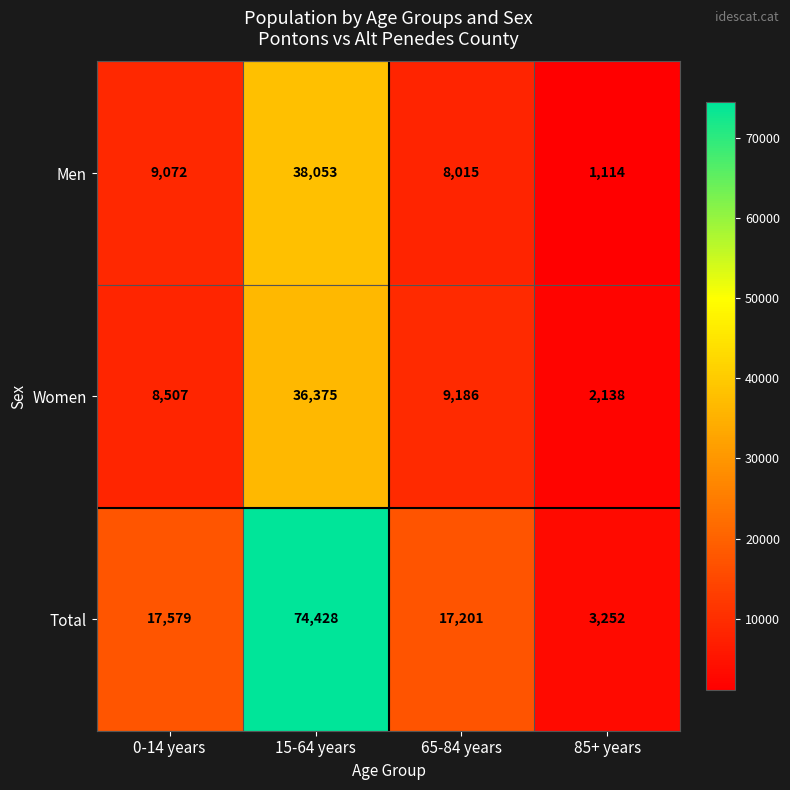

Reading left to right, list all the values displayed in this chart.

Men: 9072	38053	8015	1114
Women: 8507	36375	9186	2138
Total: 17579	74428	17201	3252